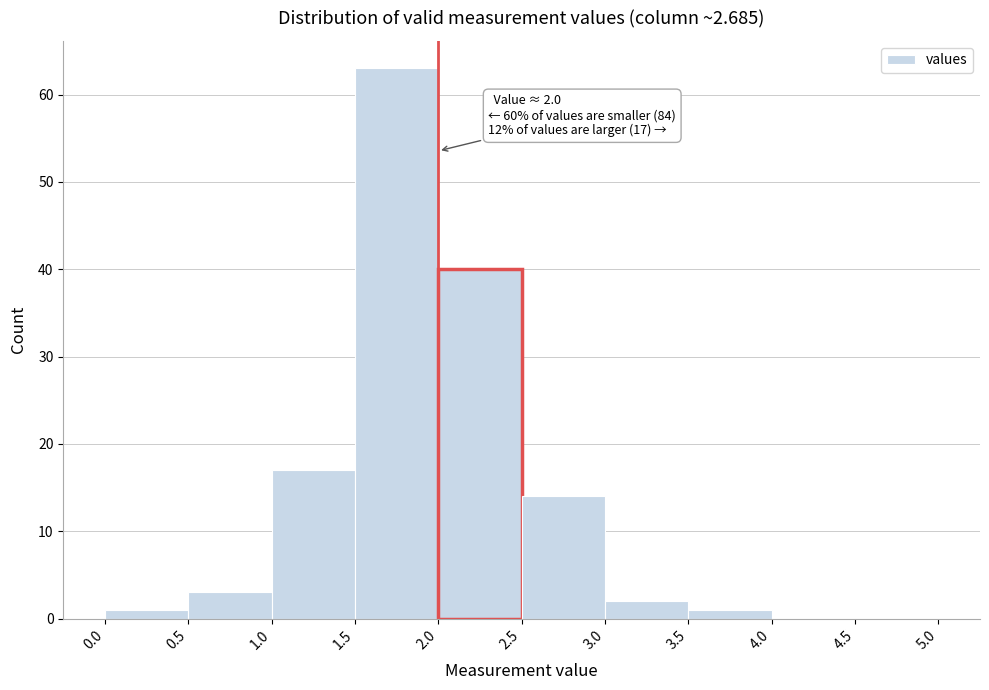

Which range on the x-axis has the tallest bar?

1.5 to 2.0